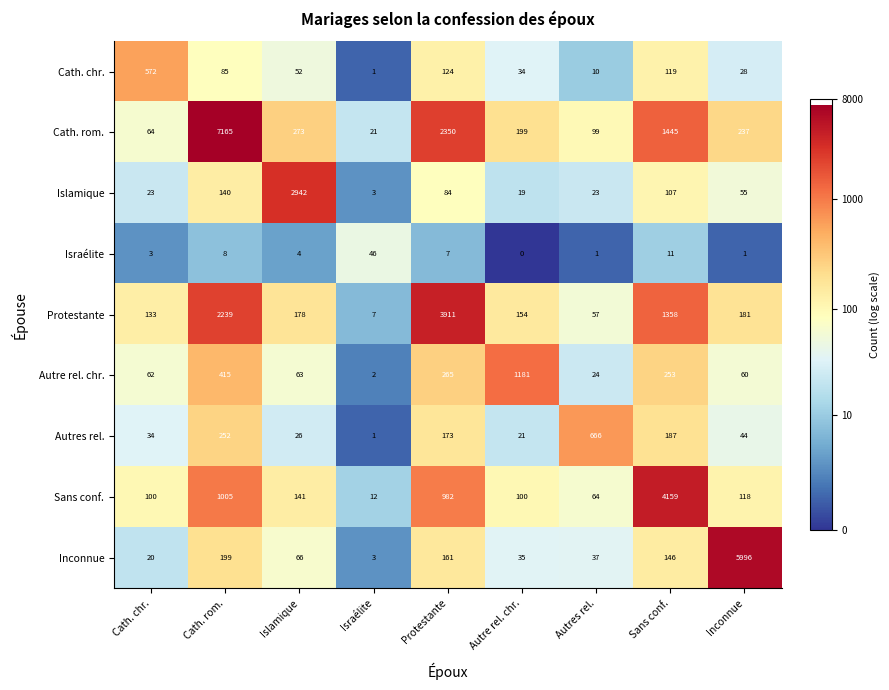

At which category does the chart reach its peak across all series?

Cath. rom.